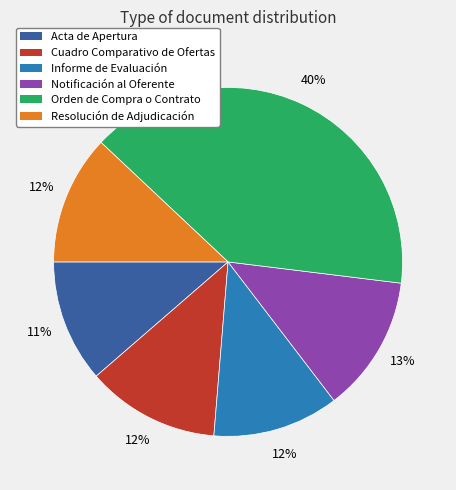

What percentage is the Cuadro Comparativo de Ofertas slice, to the nearest percent?

12%